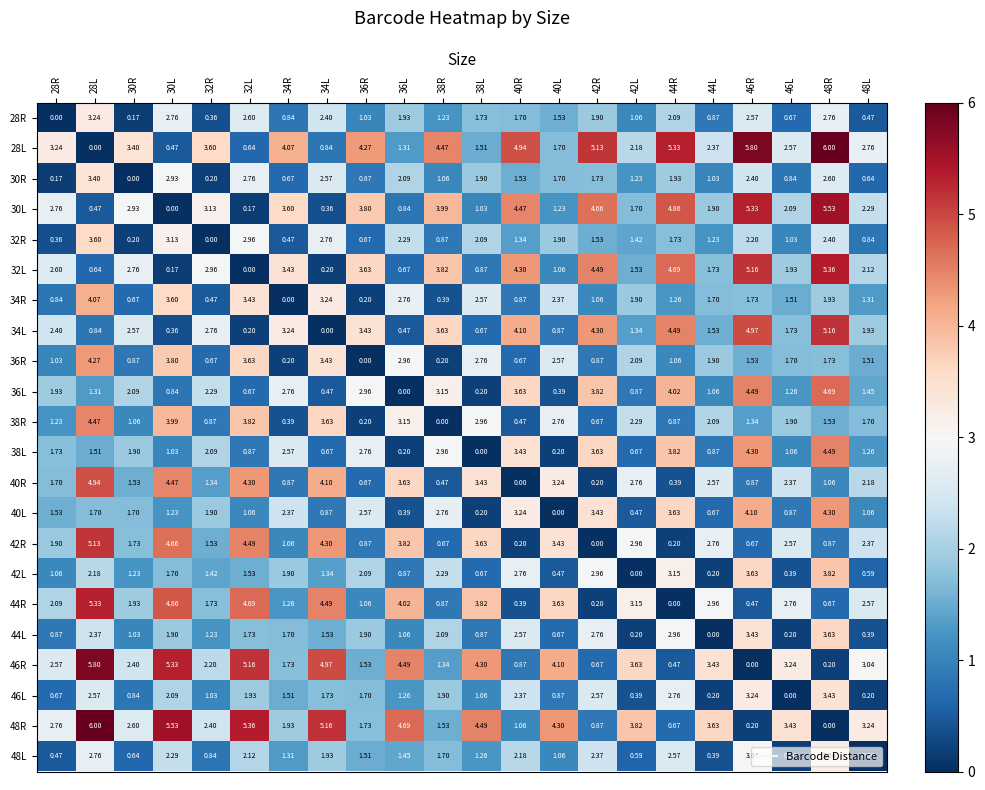

Is the value of 46L at 30R greater than the value of 36R at 48R?

No